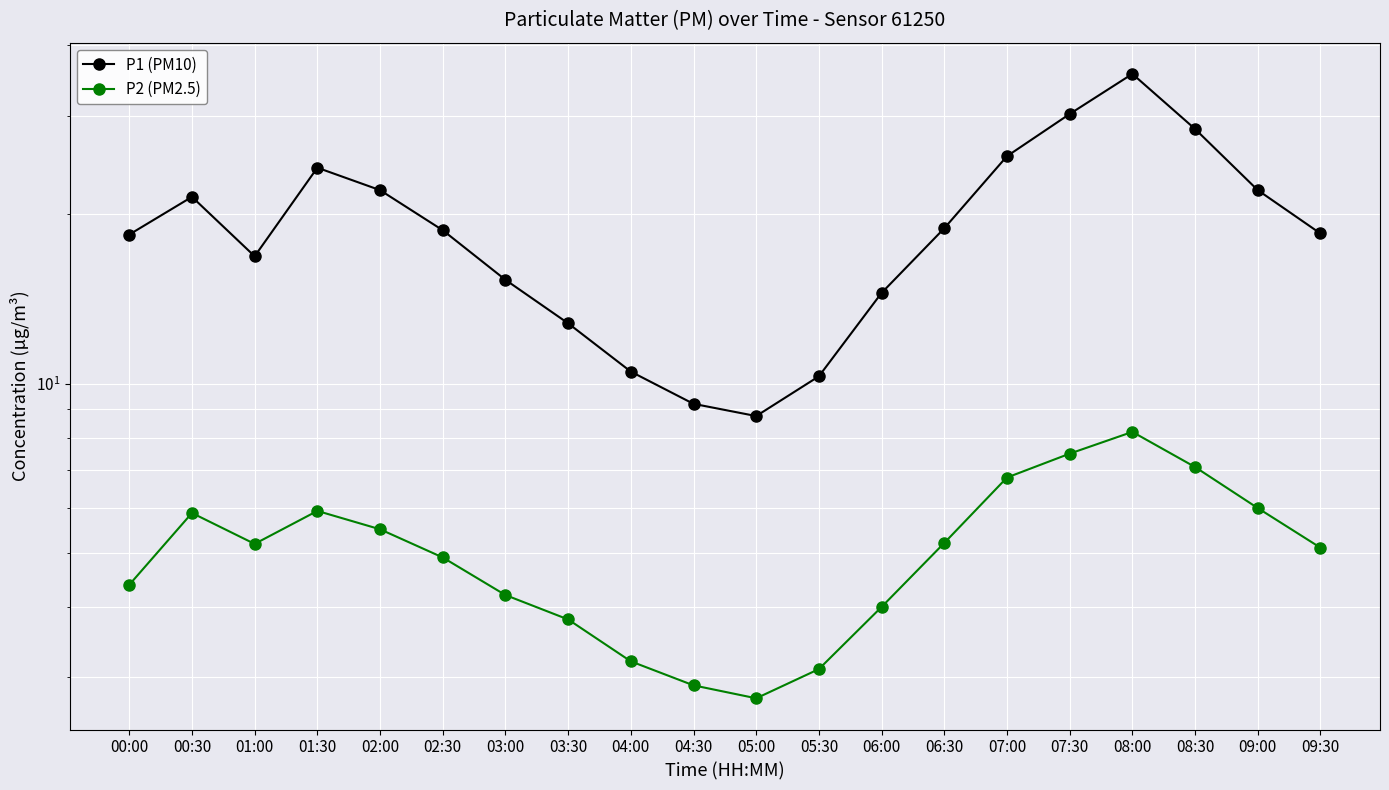

Is it true that P2 (PM2.5) equals 7.5 at 07:30?

True